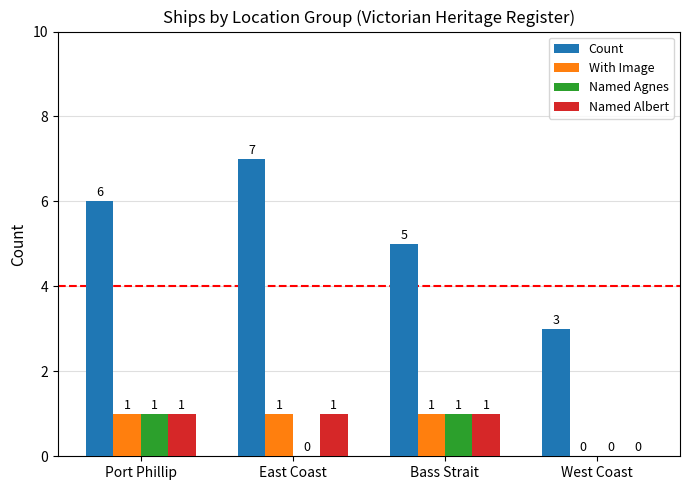

What is the spread (max minus min) of values at East Coast?

7